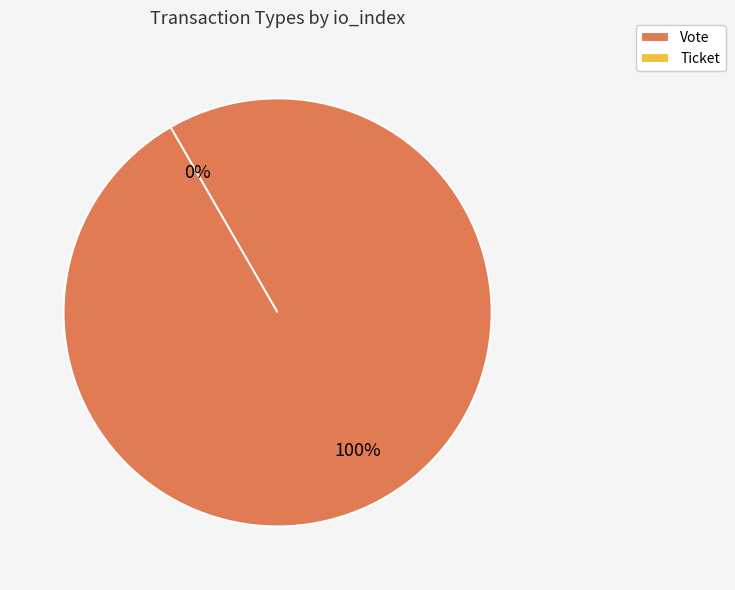

How many slices are in this pie chart?

2